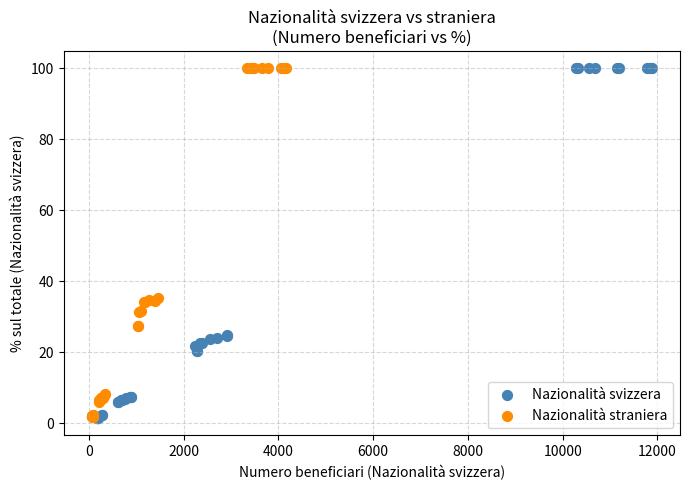

Which series has the largest Y range (max minus min)?

Nazionalità svizzera